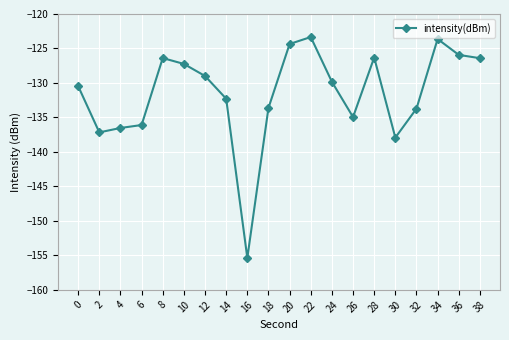

Is it true that the value at 10 is -127.2?

True